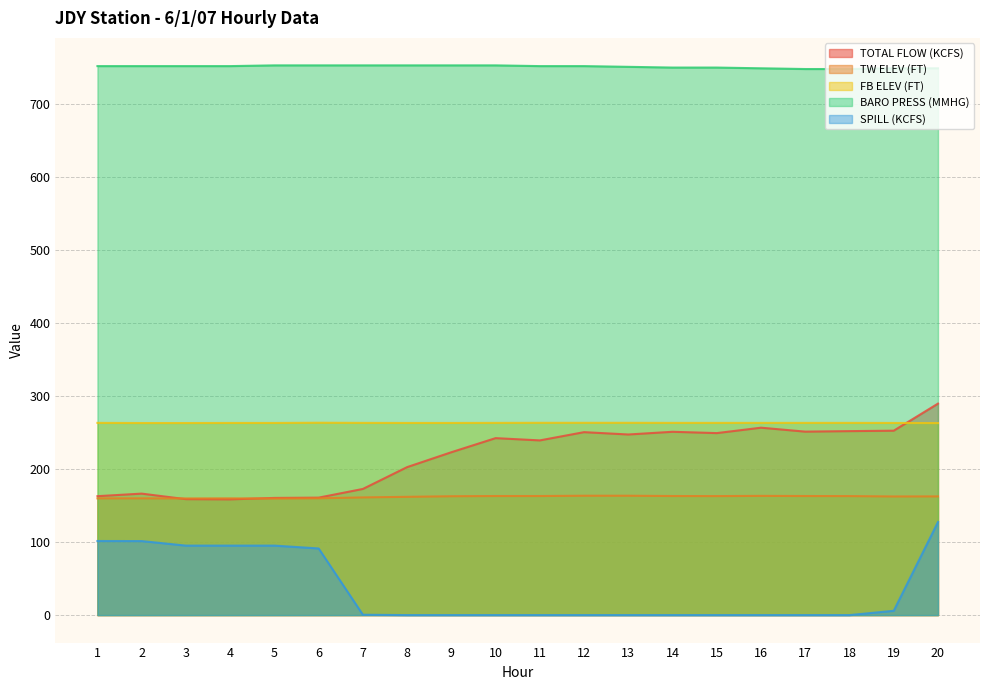

True or false: FB ELEV (FT) and TW ELEV (FT) cross at least once.

False